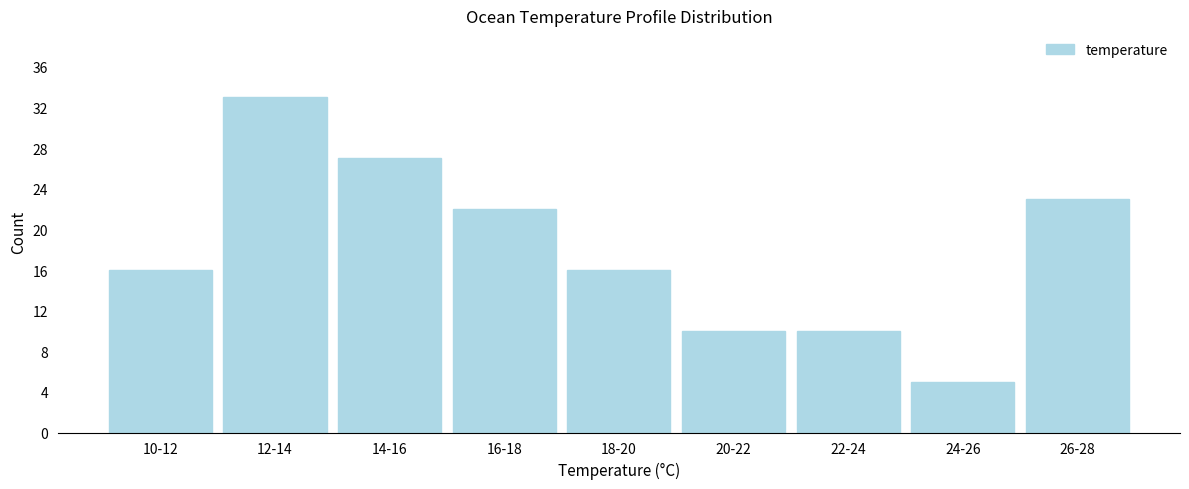

Reading left to right, list all the values displayed in this chart.

16	33	27	22	16	10	10	5	23